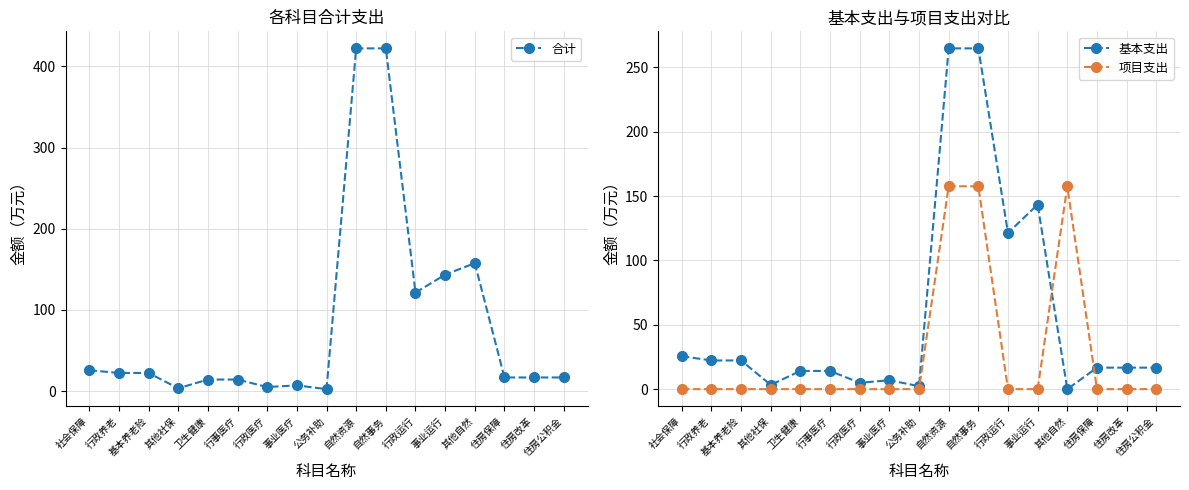

True or false: 基本支出 and 合计 cross at least once.

False